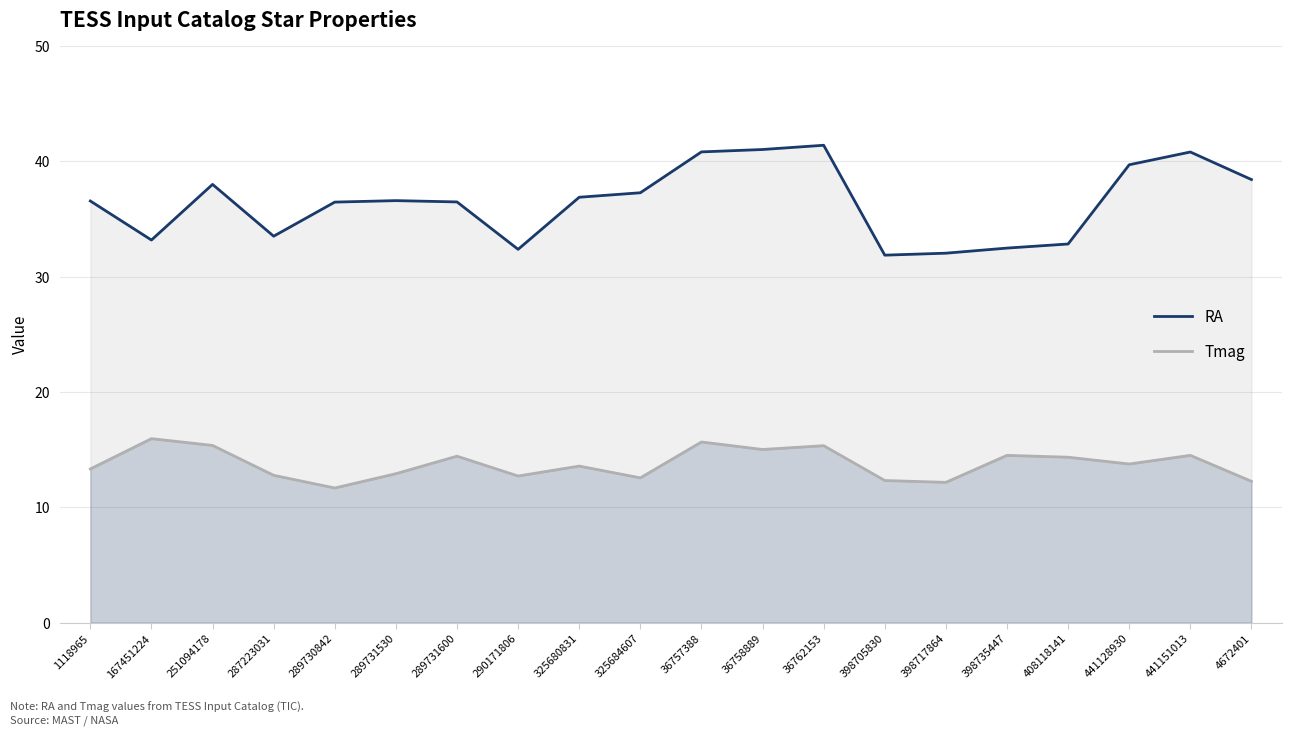

Which series has the widest spread of values?

RA